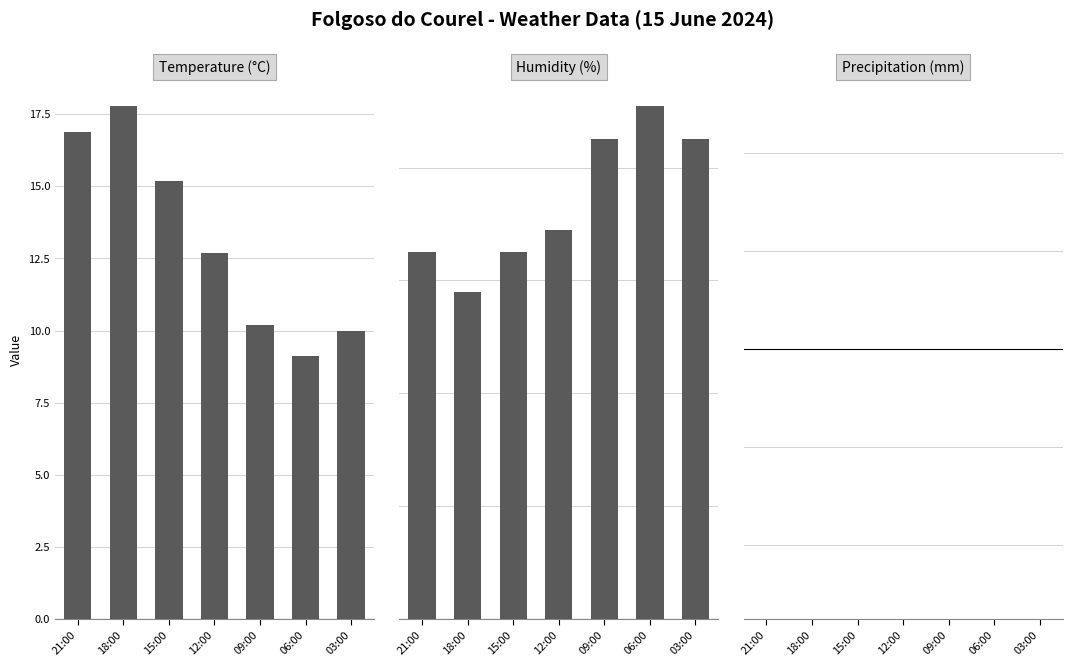

At which label does Temperature (°C) reach its peak?

18:00